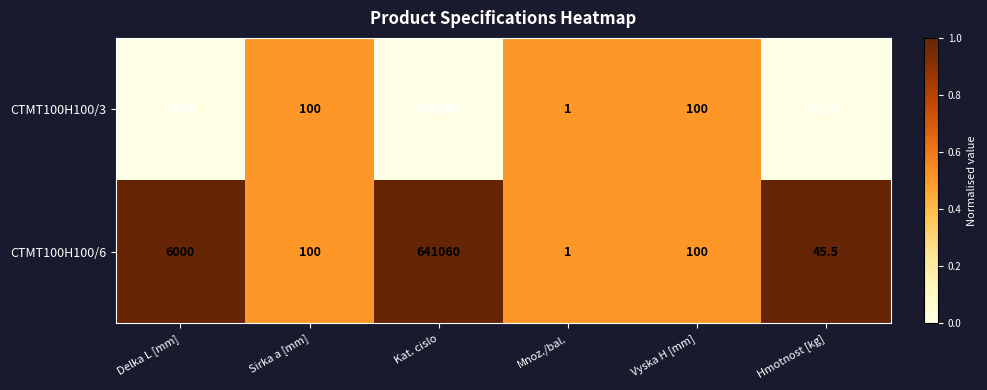

Is the value of CTMT100H100/3 at Vyska H [mm] greater than the value of CTMT100H100/6 at Kat. cislo?

No